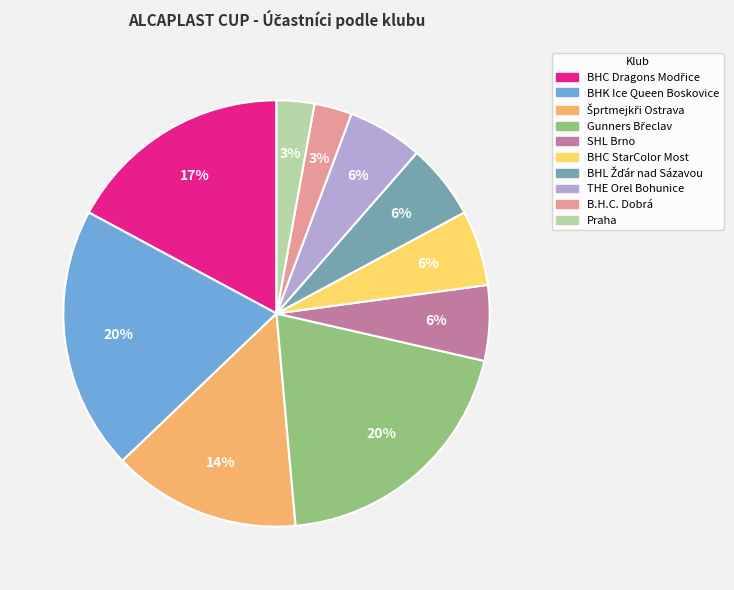

To the nearest percent, what is the average slice percentage?

10%